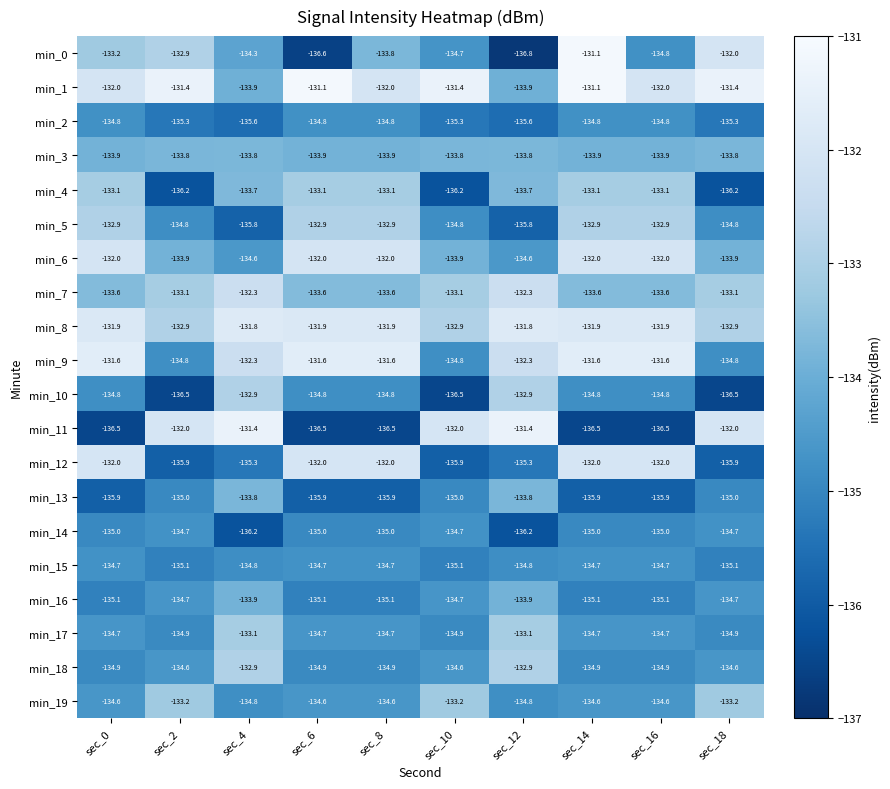

Is it true that min_9 equals -132.3 at sec_12?

True